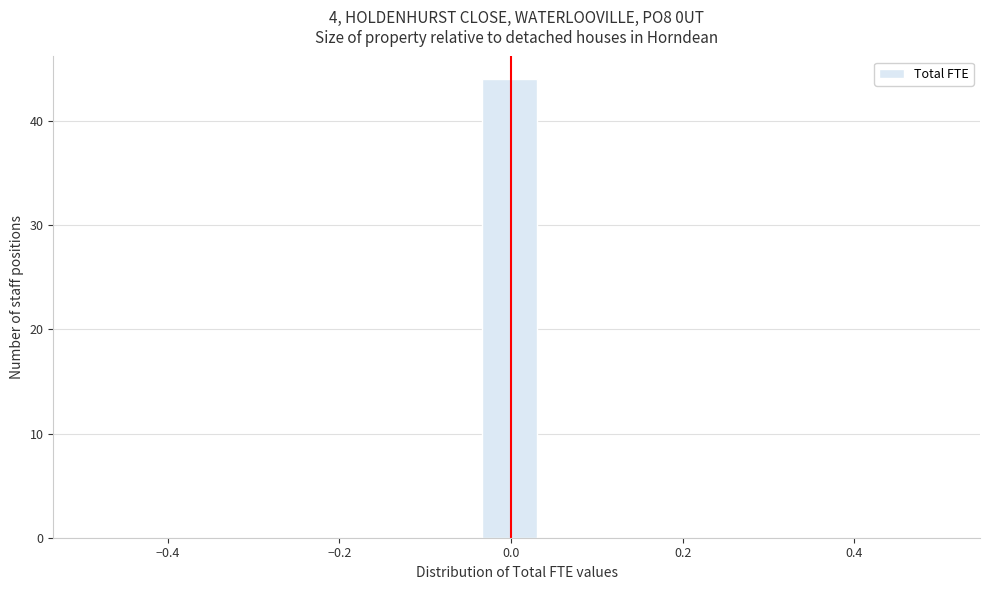

Read against the x-axis, roughly where is the centre of the tallest bar?

0.00